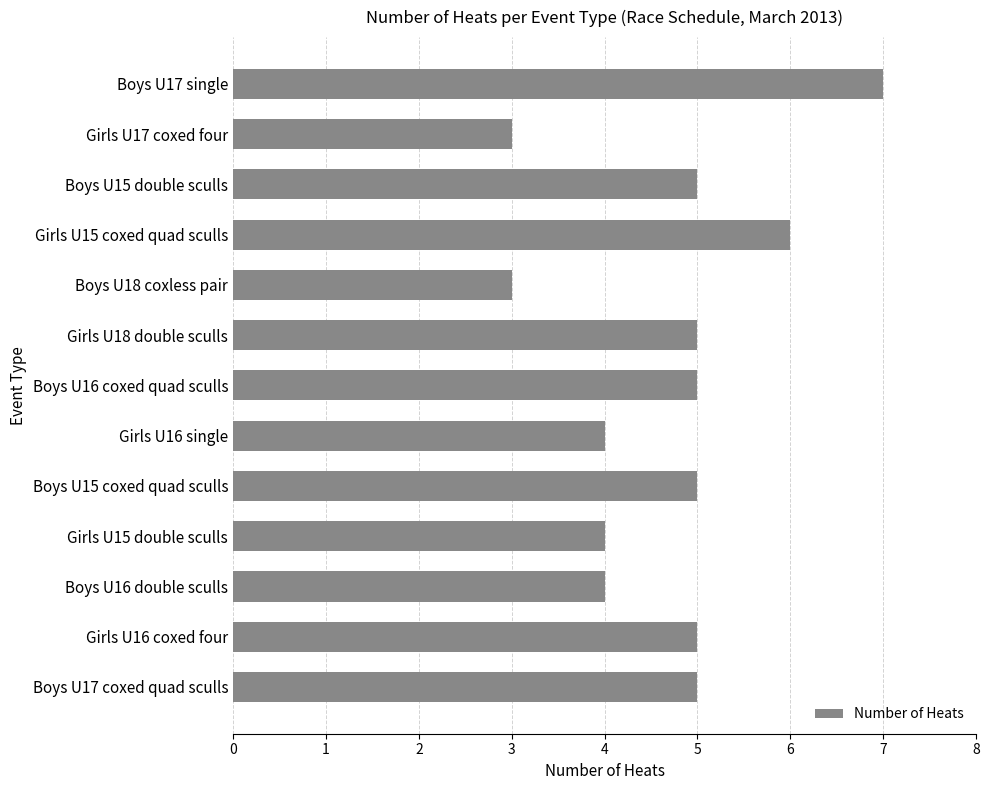

Between Boys U18 coxless pair and Boys U17 single, which is larger?

Boys U17 single